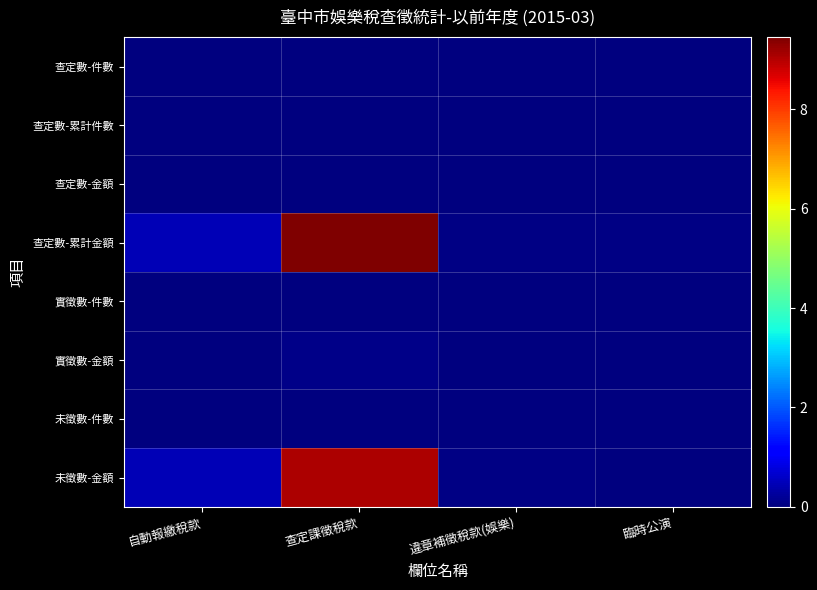

Which has a higher value, 自動報繳稅款 or 違章補徵稅款(娛樂)?

自動報繳稅款